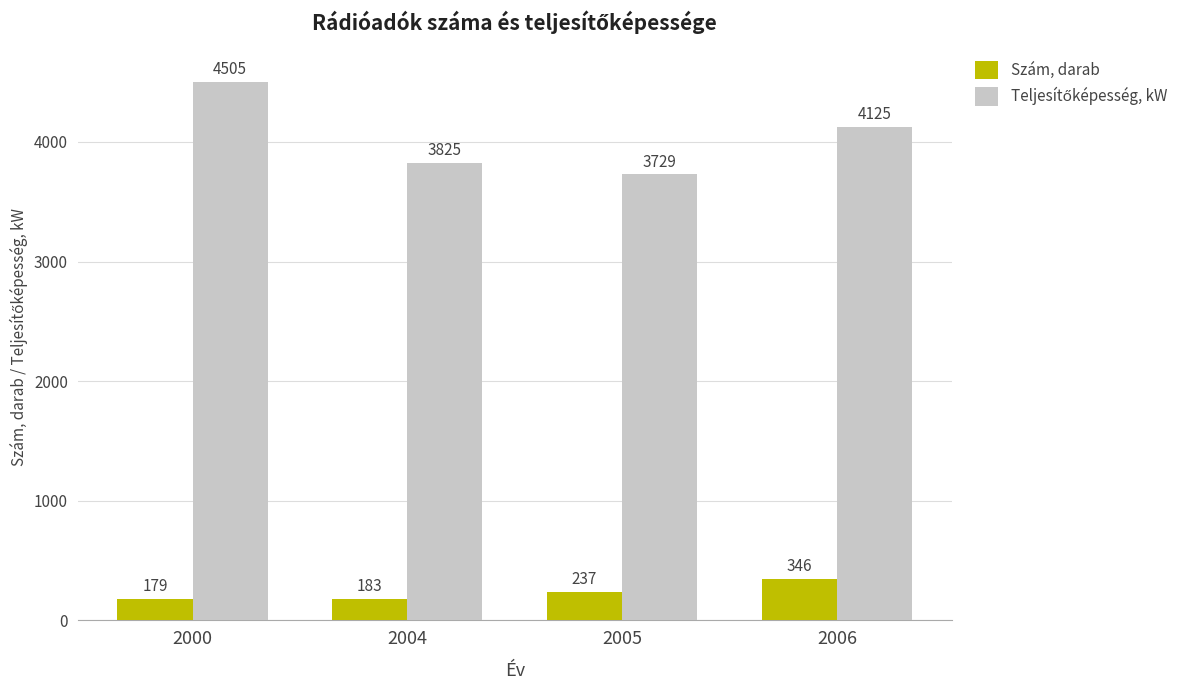

At which label is Szám, darab closest to 262?

2005